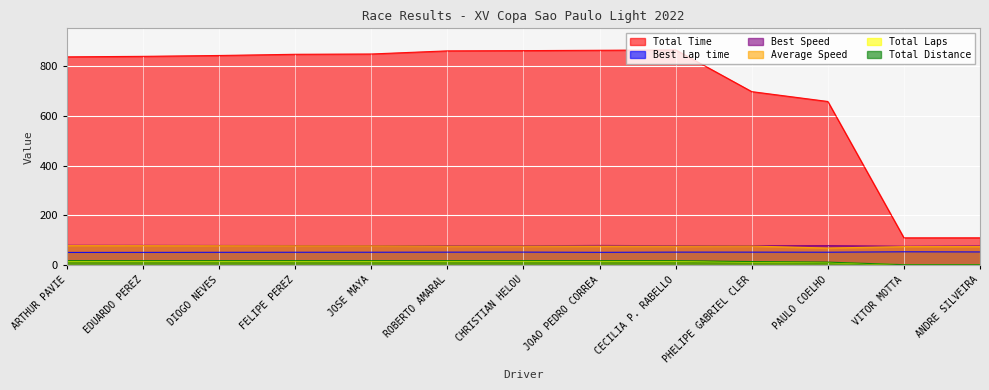

What is the label of the 10th point from the left?

PHELIPE GABRIEL CLER